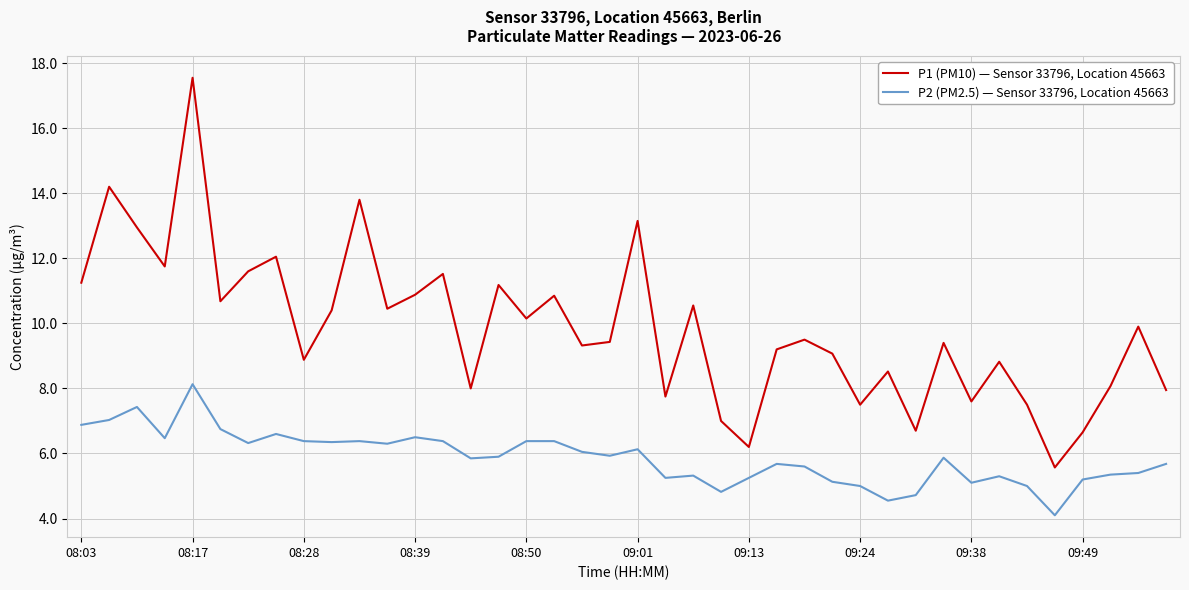

Which series has the largest total across all categories?

P1 (PM10) — Sensor 33796, Location 45663